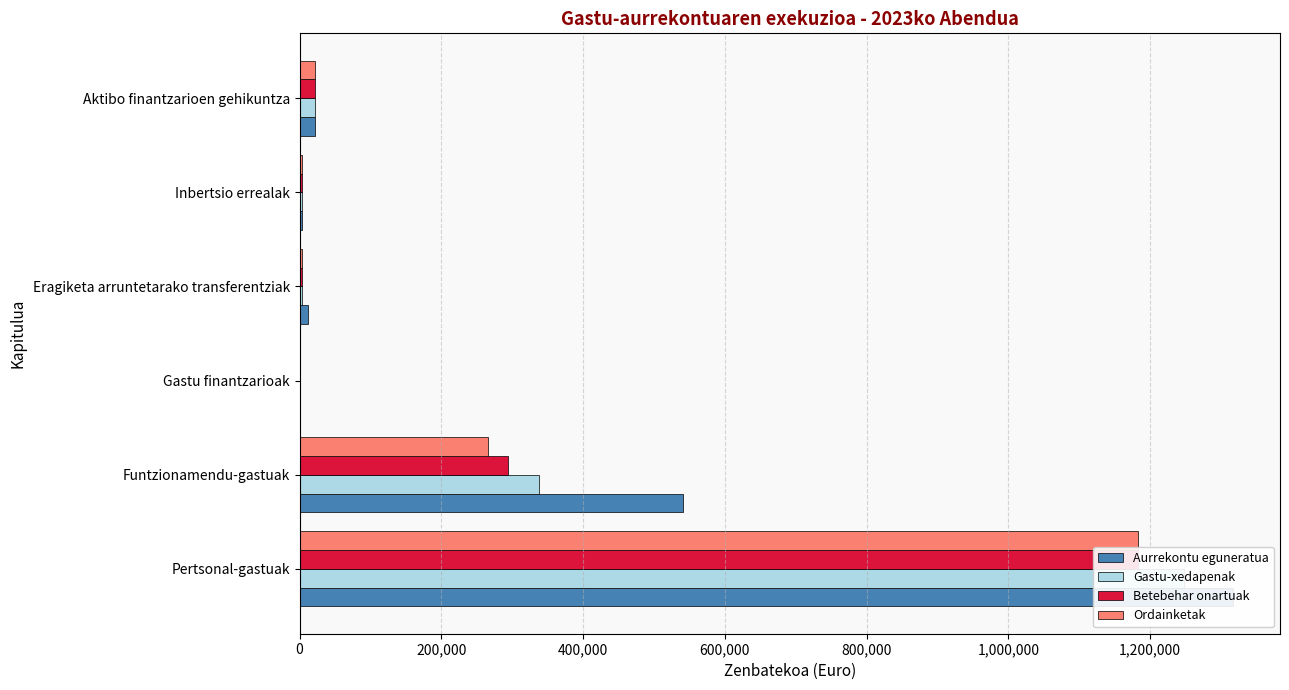

The Betebehar onartuak series shows 717422.3 at Gastu finantzarioak. True or false?

False